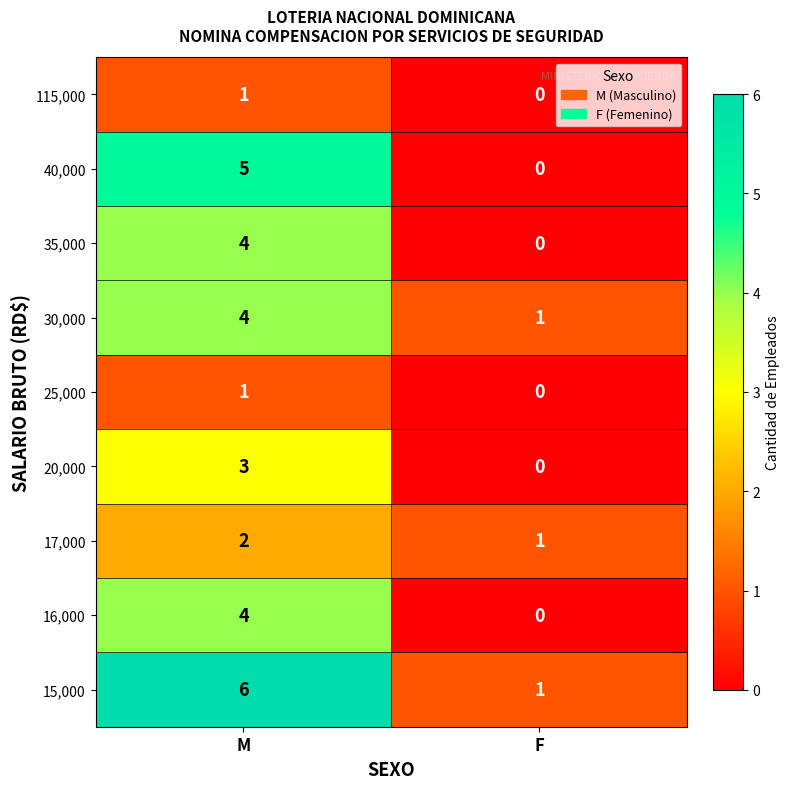

The value of 30,000 at F is 1. True or false?

True